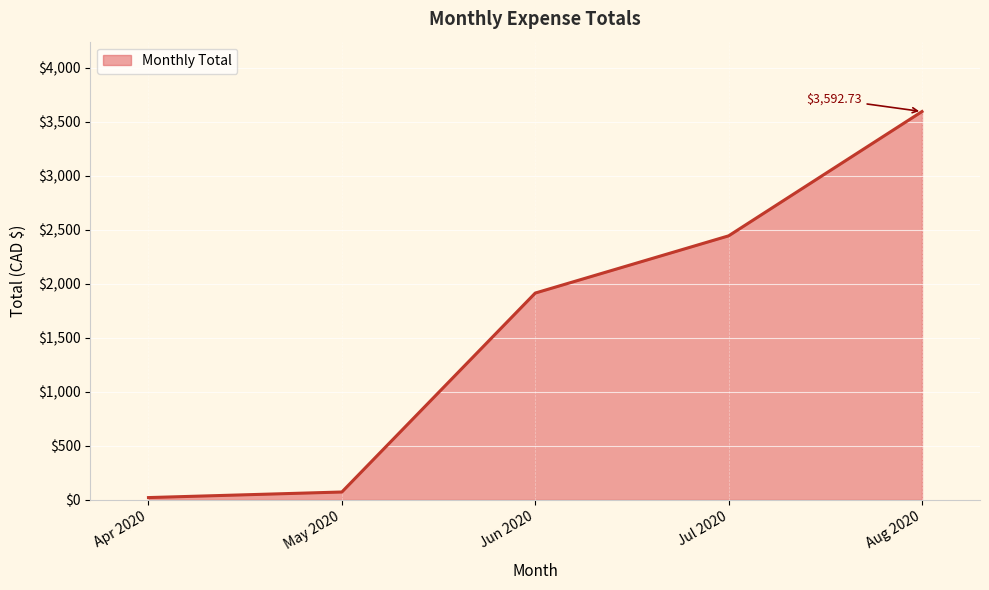

True or false: the data has more than 0 interior local peaks.

False